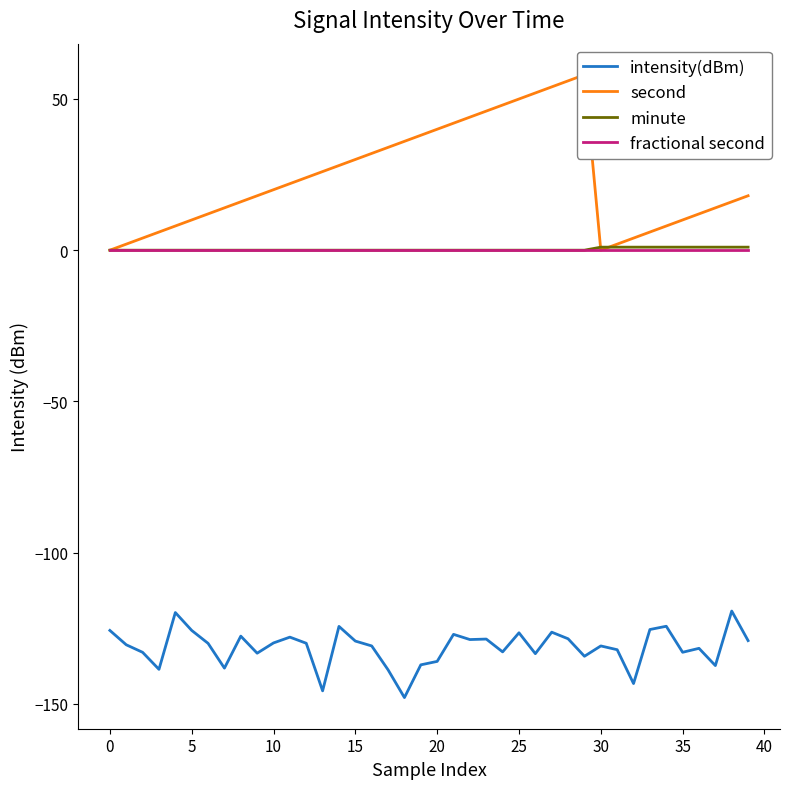

How many distinct data groups are displayed?

4